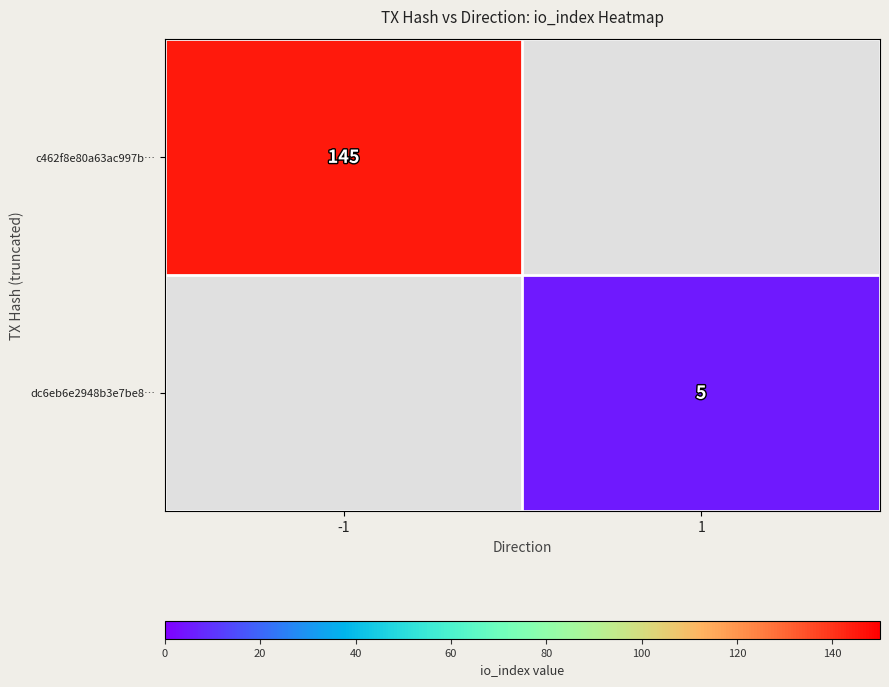

Is the value of c462f8e80a63ac997b… at -1 greater than the value of dc6eb6e2948b3e7be8… at 1?

Yes